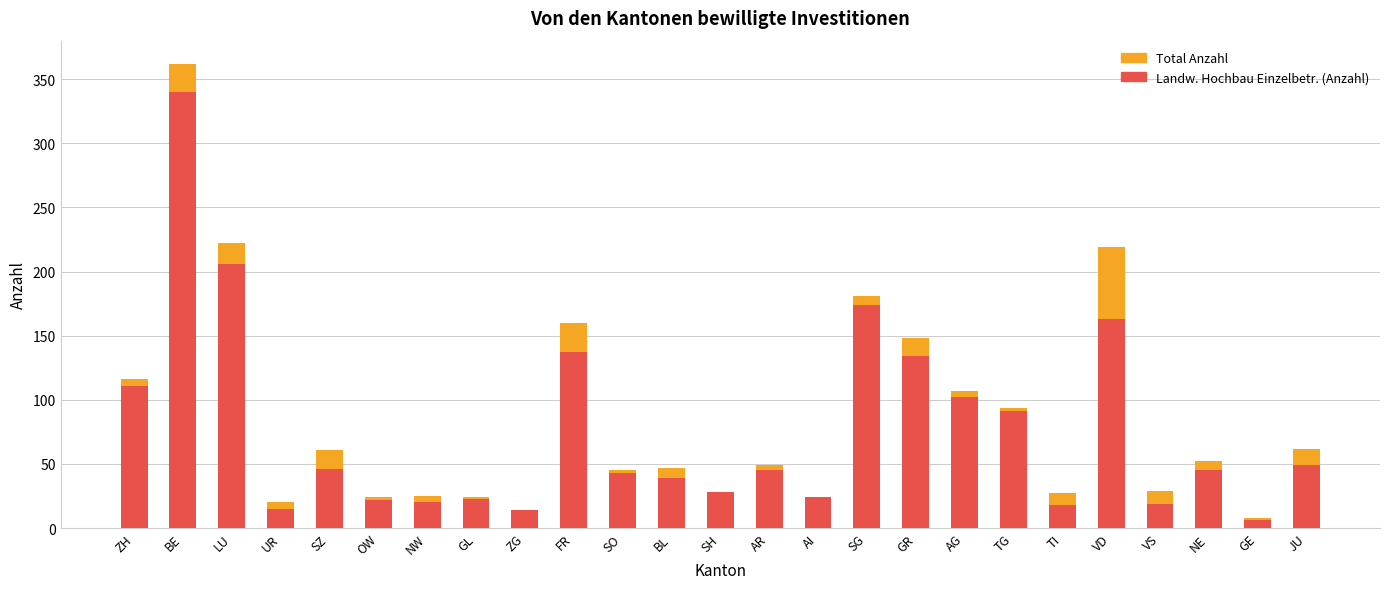

List the series in order of their overall mean, lowest first.

Landw. Hochbau Einzelbetr. Investkredite (Anzahl), Total Anzahl